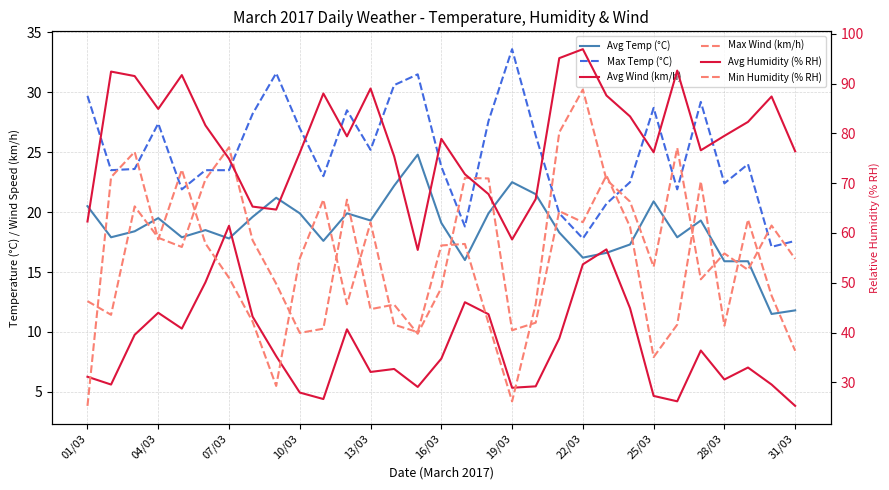

What is the value of the Avg Humidity (% RH) point at the 20th from the left?

66.8